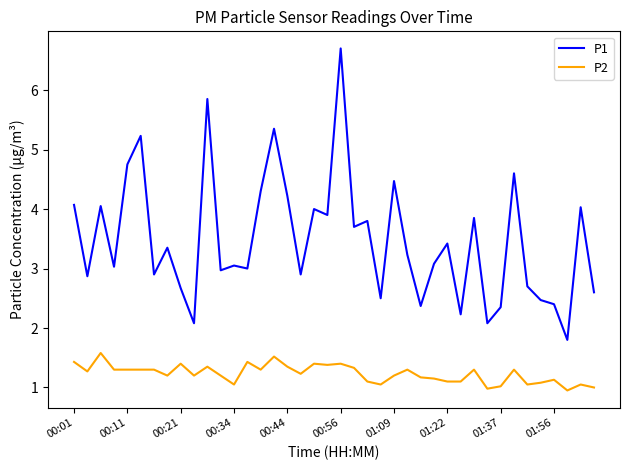

List the series in order of their overall mean, lowest first.

P2, P1